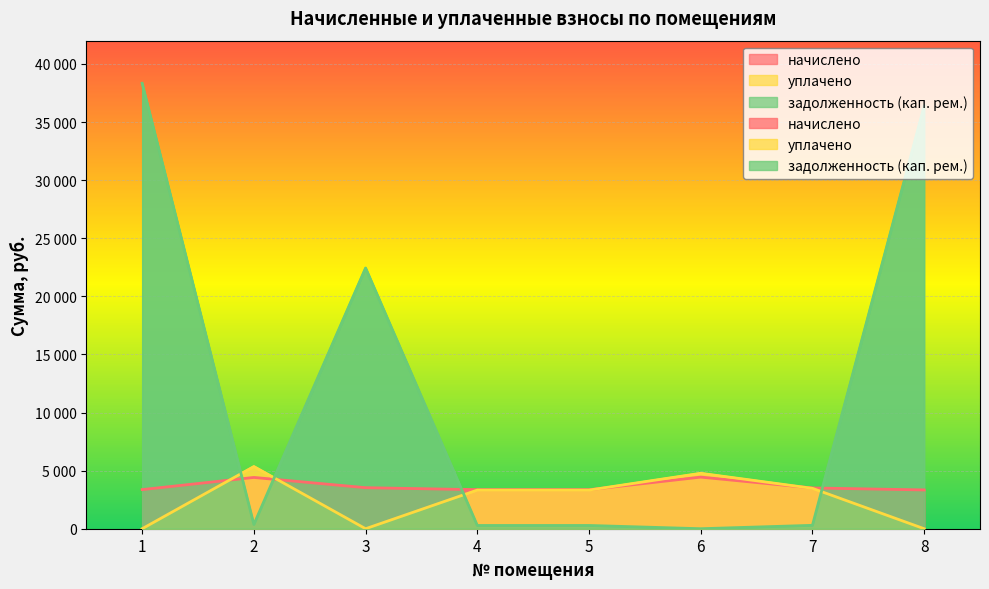

In начислено, how many points are higher than both neighbors (excluding endpoints)?

2